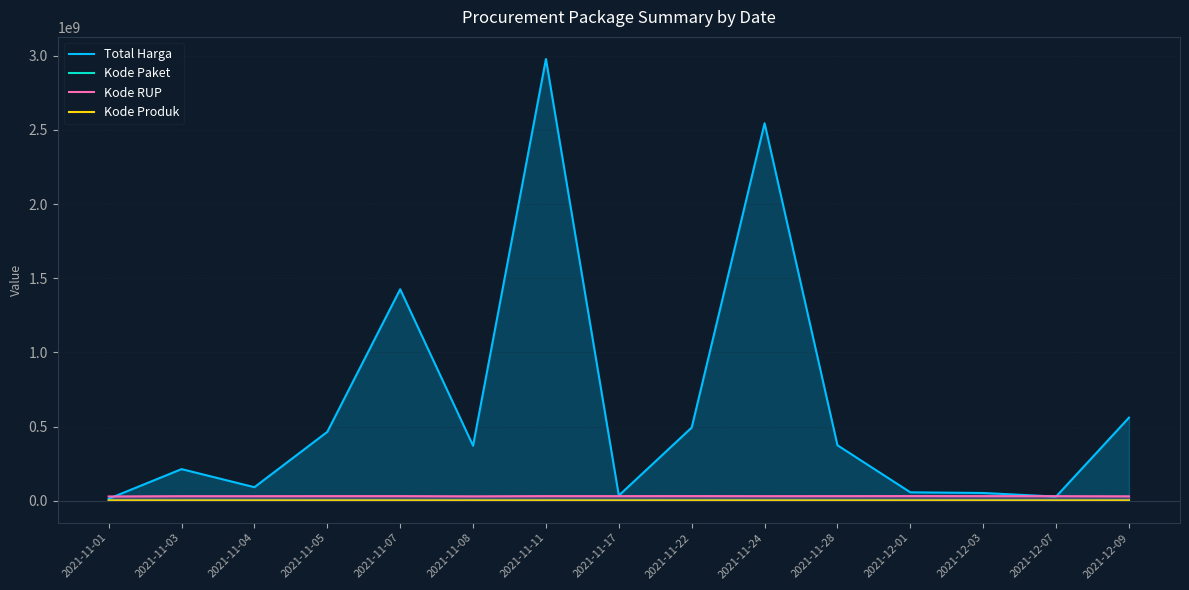

True or false: Kode RUP has more than 1 interior local peaks.

True